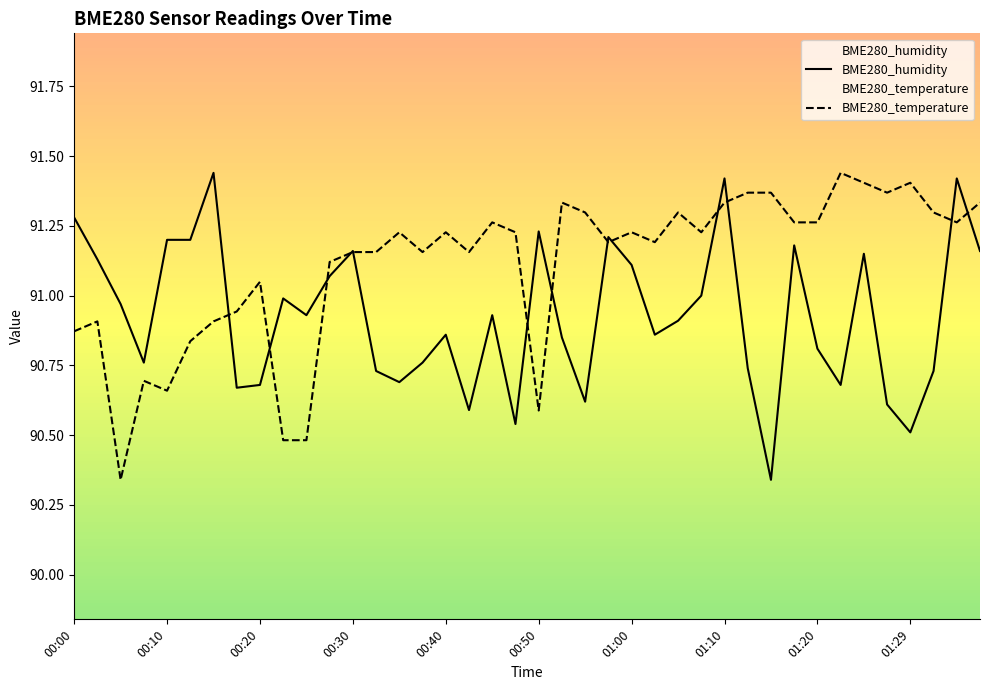

Which series has the largest total across all categories?

BME280_temperature